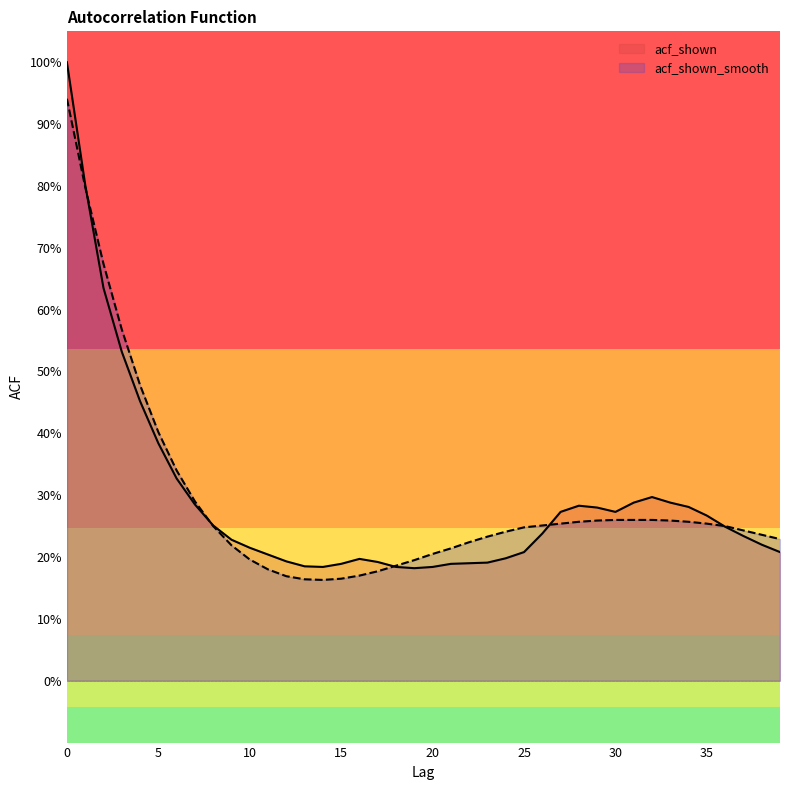

True or false: acf_shown_smooth has more than 0 points higher than both neighbors.

False